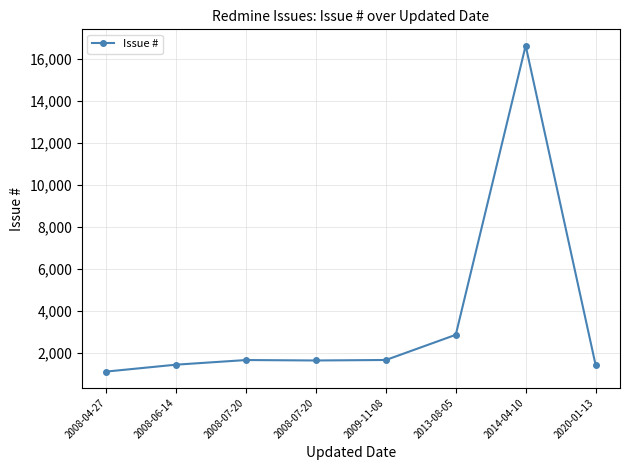

At which category does the data reach its first local valley?

2008-07-20